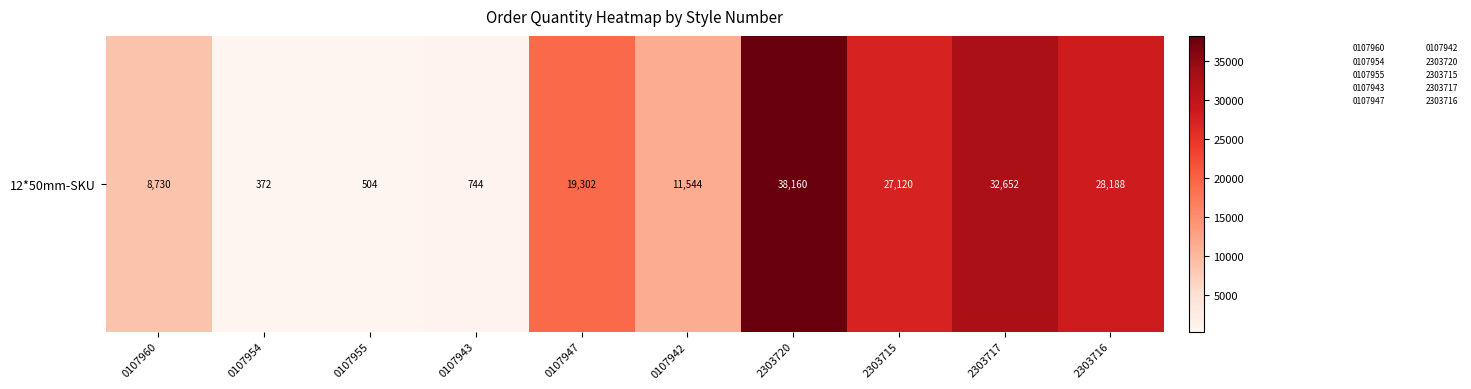

The chart shows a value of 38160 at 2303720. True or false?

True